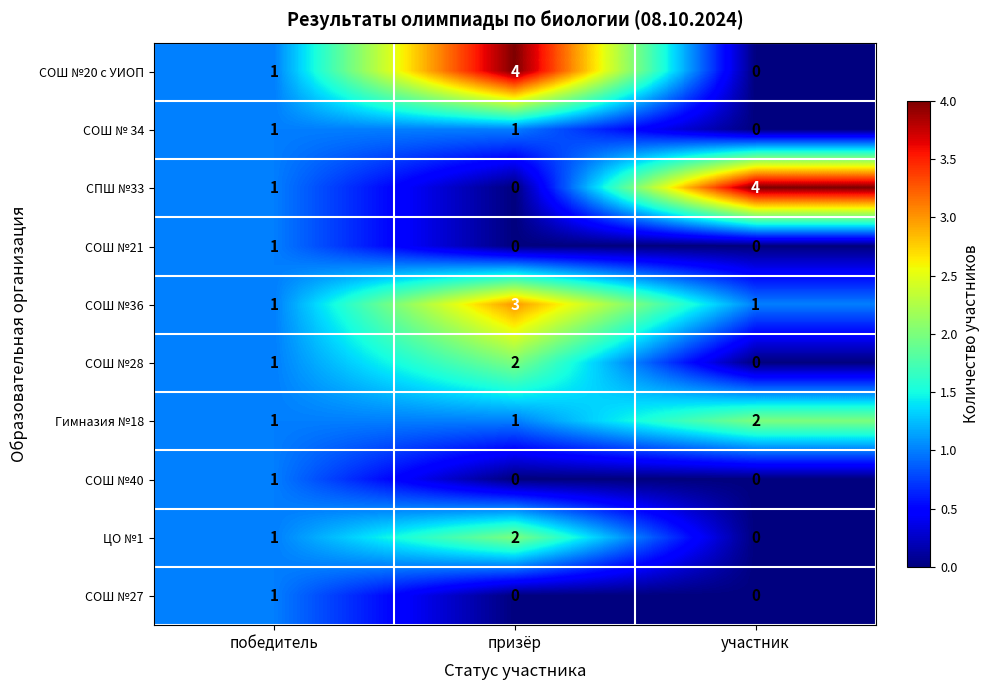

At which category is the sum across all series the highest?

призёр